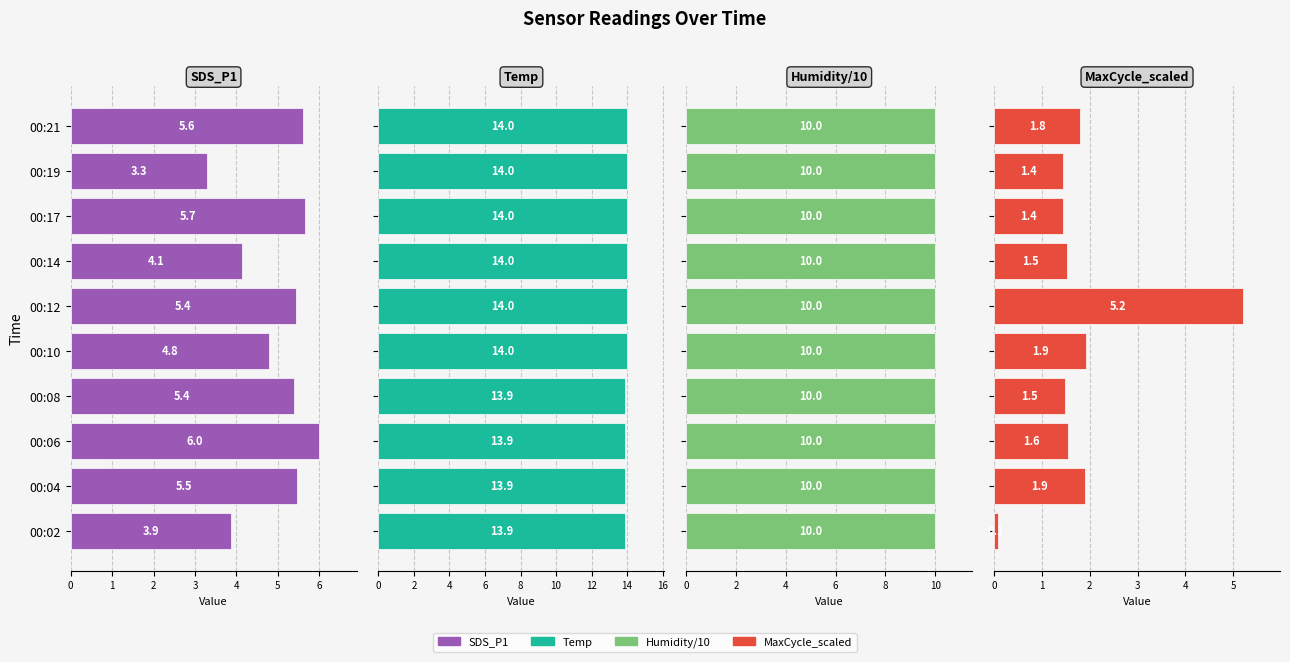

Which has a higher value, 00:21 or 00:12?

00:21